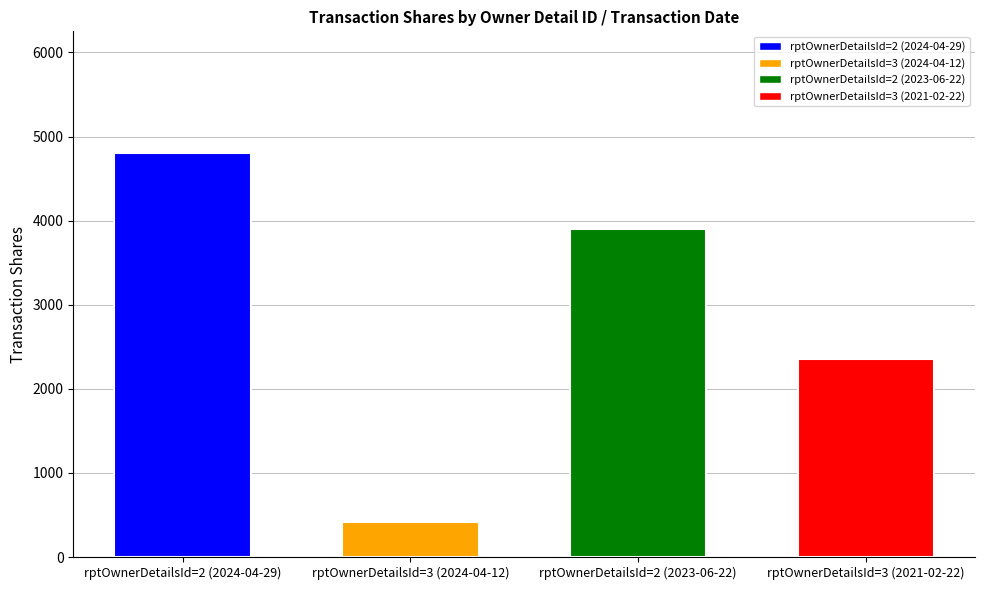

Reading left to right, extract all data points from this chart.

rptOwnerDetailsId=2 (2024-04-29)=4809	rptOwnerDetailsId=3 (2024-04-12)=411	rptOwnerDetailsId=2 (2023-06-22)=3900	rptOwnerDetailsId=3 (2021-02-22)=2357